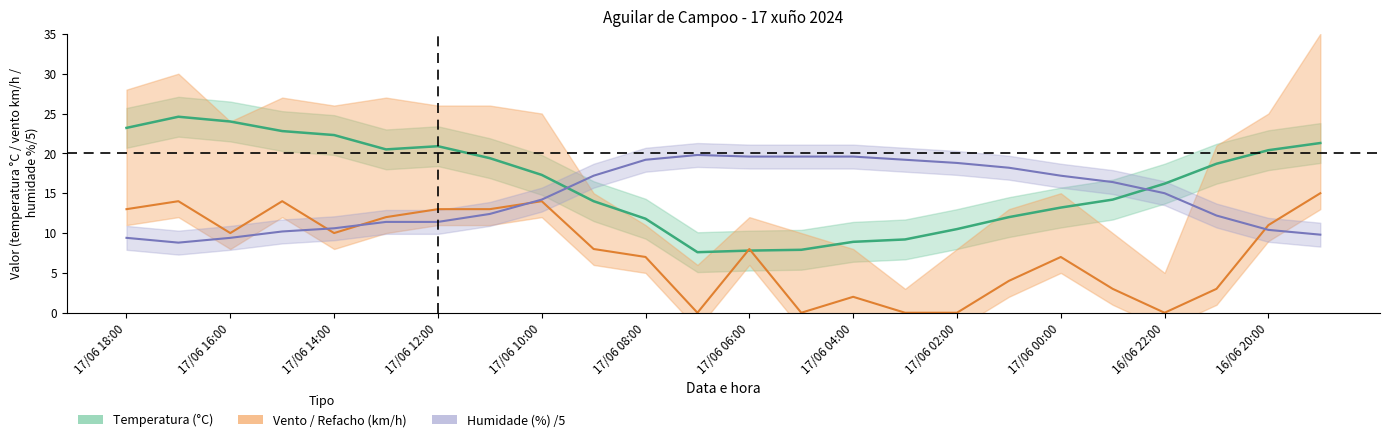

Is it true that temperatura equals 20.3 at 17?

False